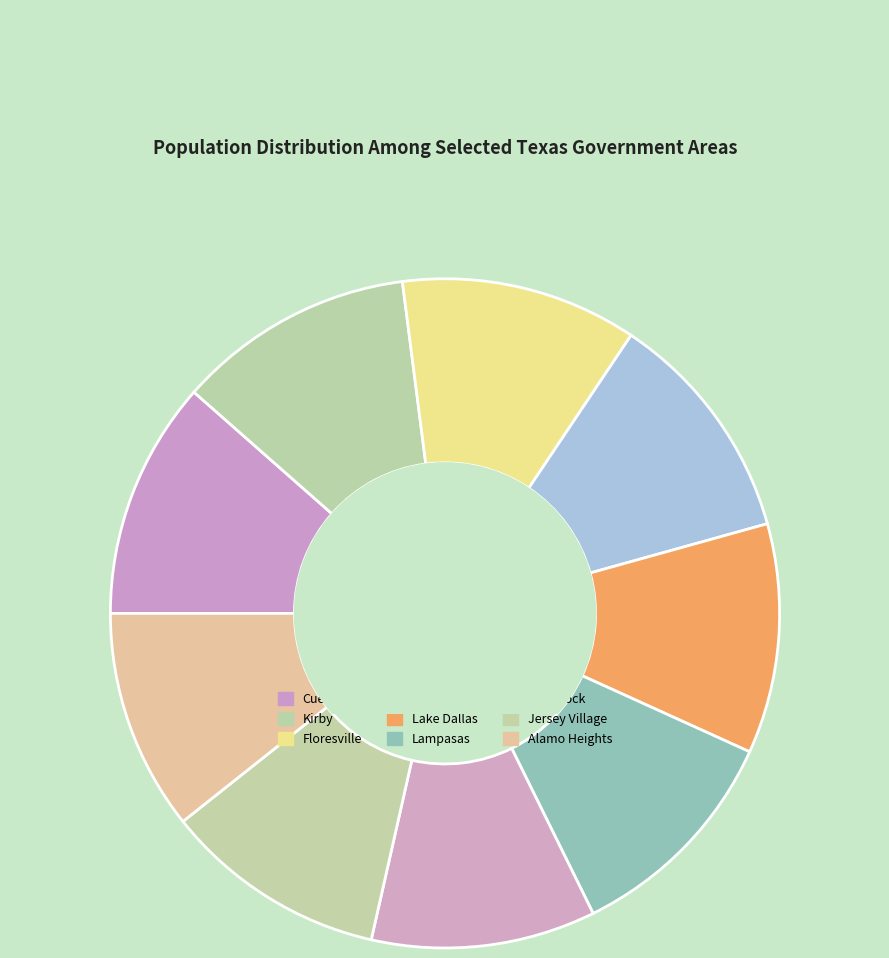

Rank the categories by value from lowest to highest.

Alamo Heights, Jersey Village, Hitchcock, Lampasas, Lake Dallas, Aubrey, Floresville, Kirby, Cuero